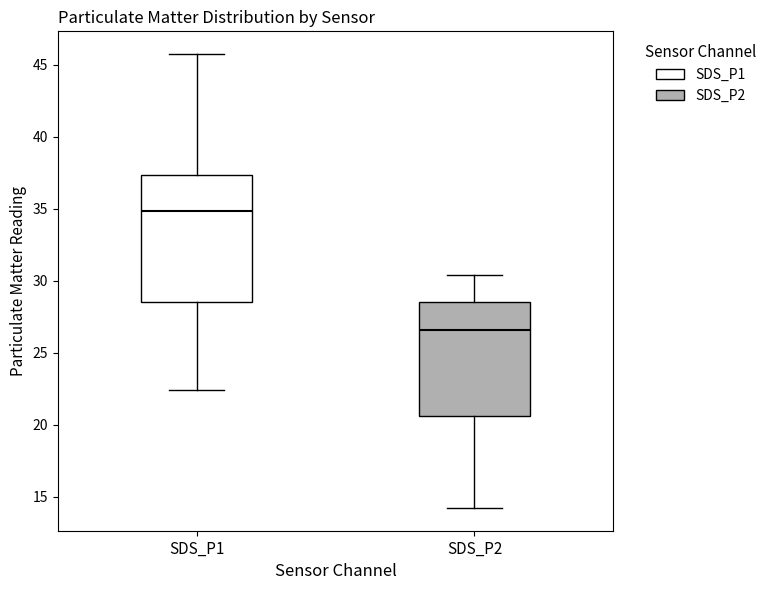

Which box has the lowest median line?

SDS_P2